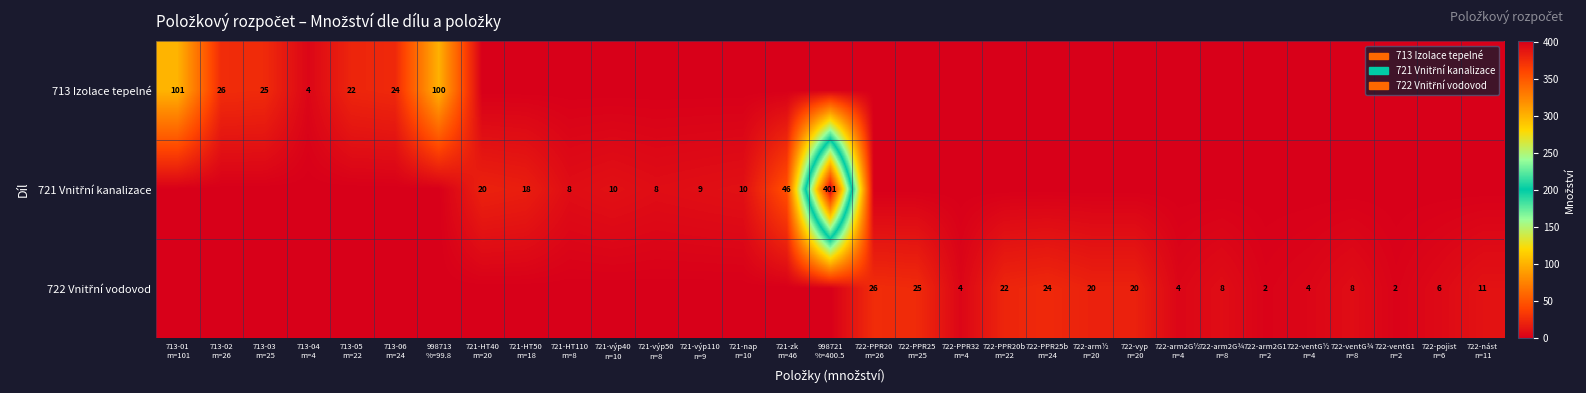

The value of 722 Vnitřní vodovod at 721-HT110 m=8 is 0.0. True or false?

True